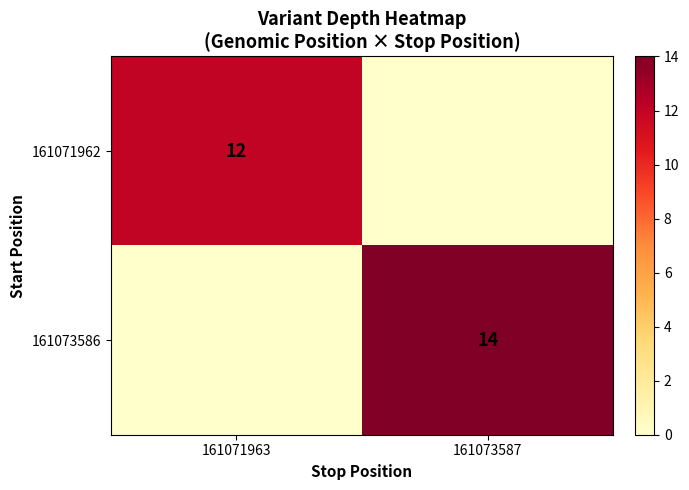

Is the value of 161071962 at 161071963 greater than the value of 161073586 at 161073587?

No